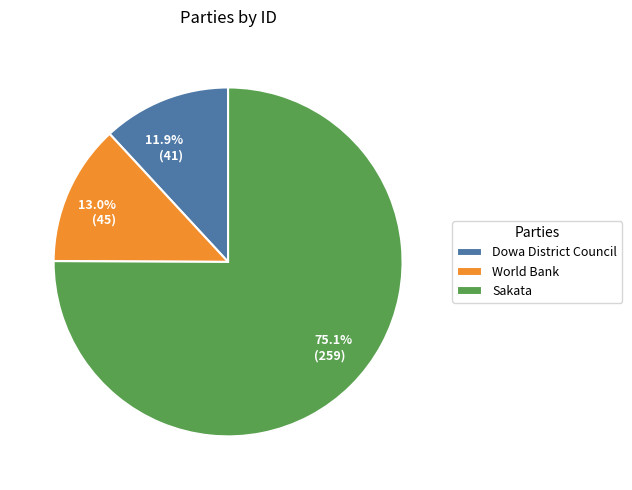

What percentage do World Bank and Dowa District Council together represent?

24.9%